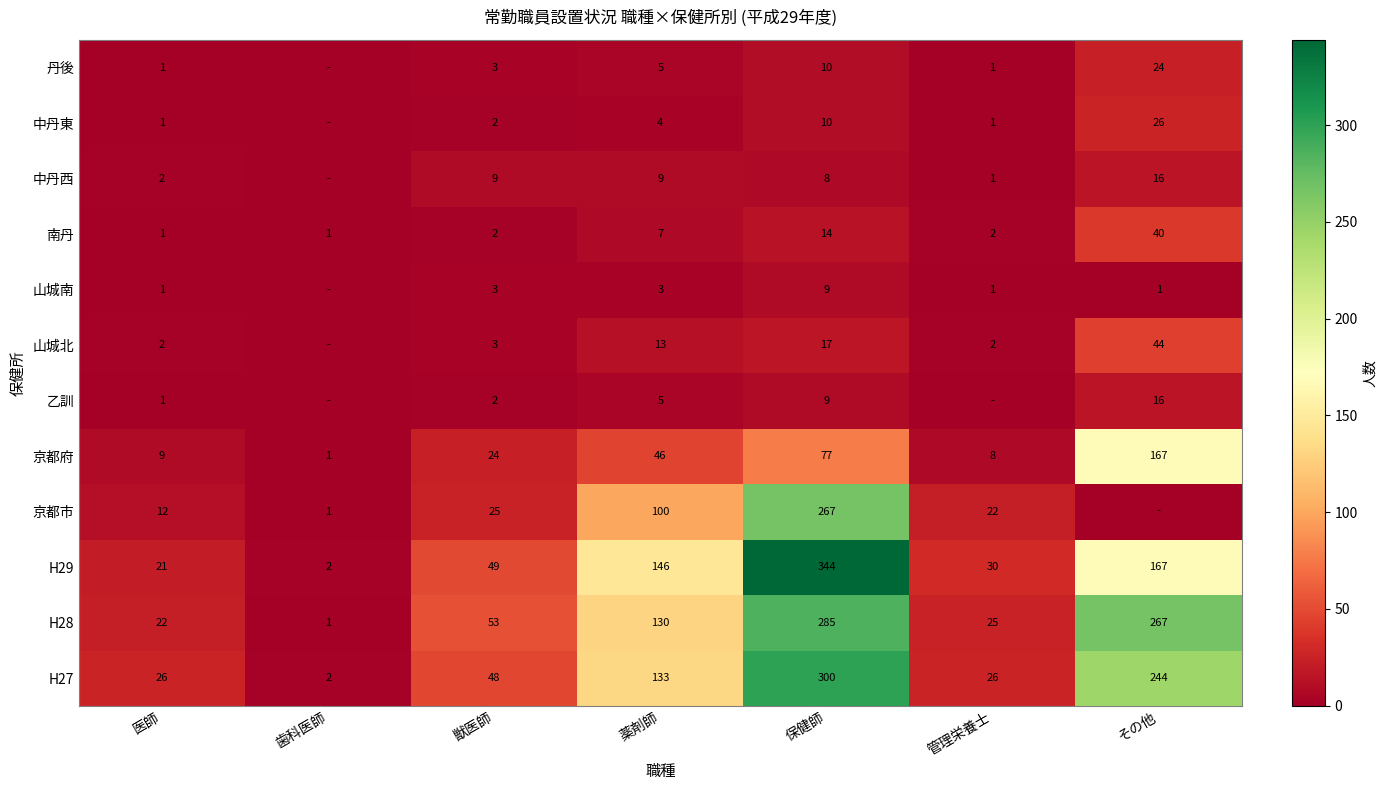

True or false: 中丹西 has a value of 9 at 薬剤師.

True